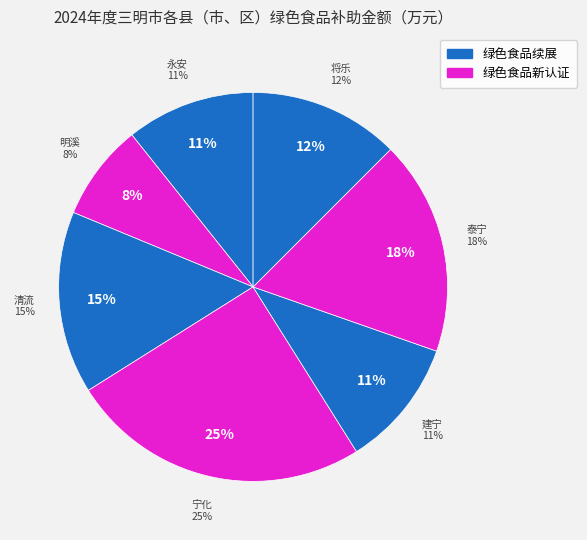

What is the smallest slice in the pie chart?

明溪